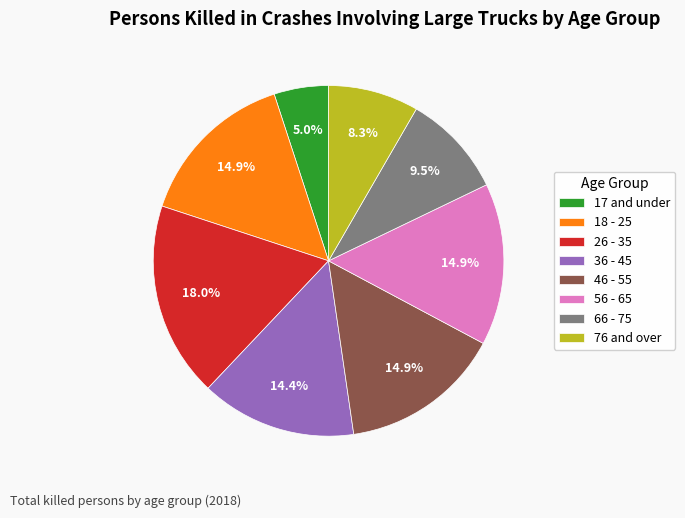

How many slices are in this pie chart?

8